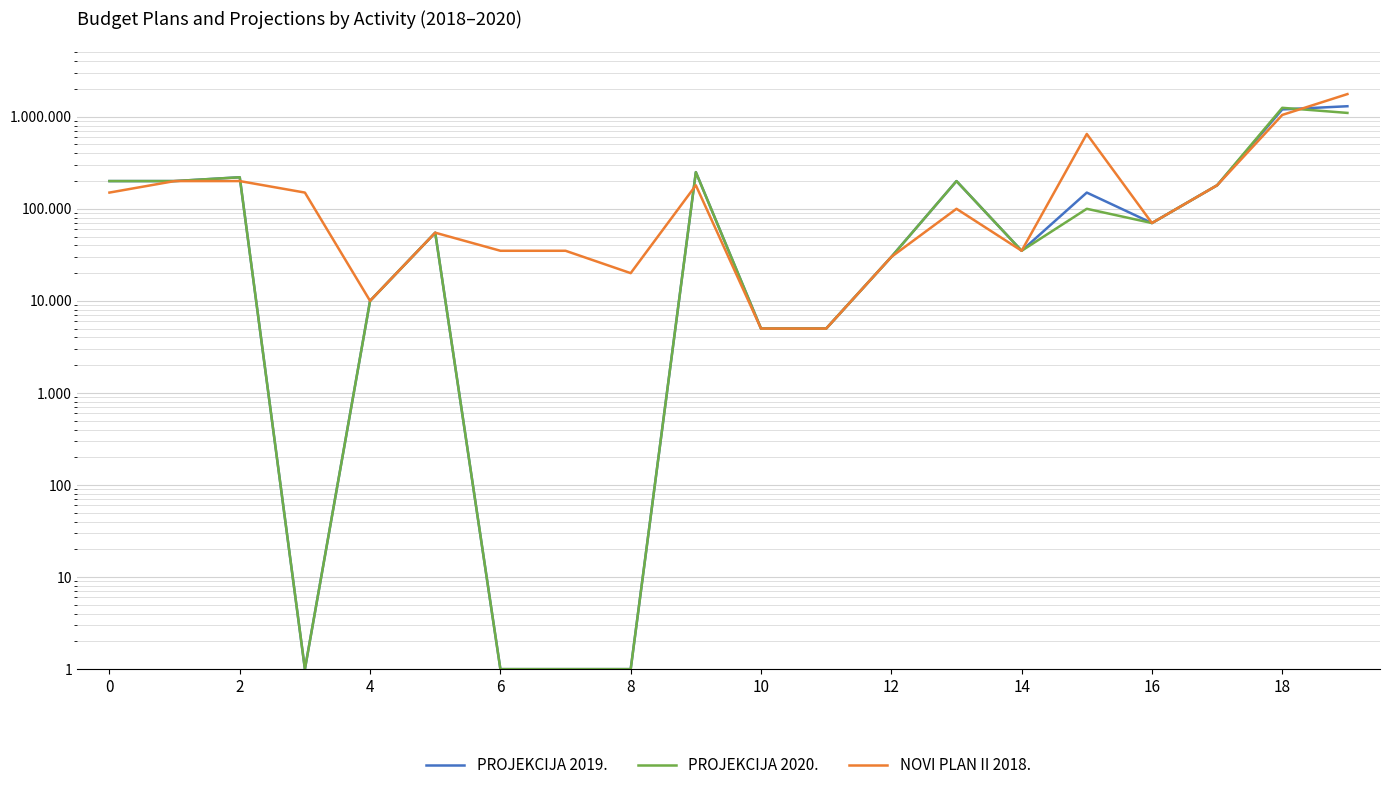

How many lines are shown in the chart?

3